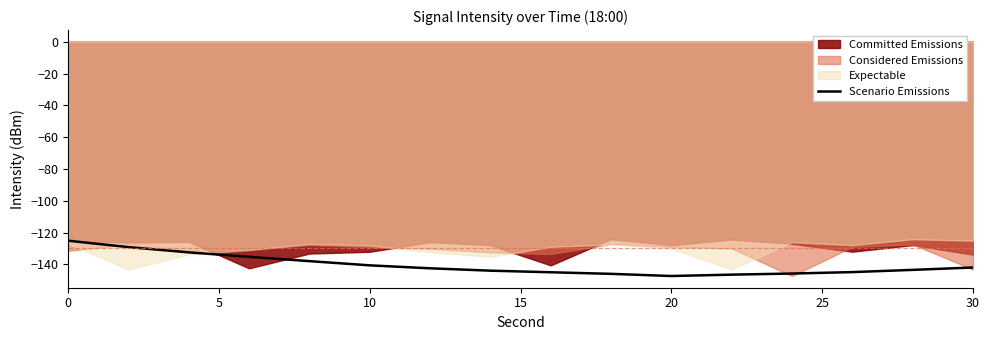

True or false: Scenario Emissions has a value of -74.4 at 10.

False